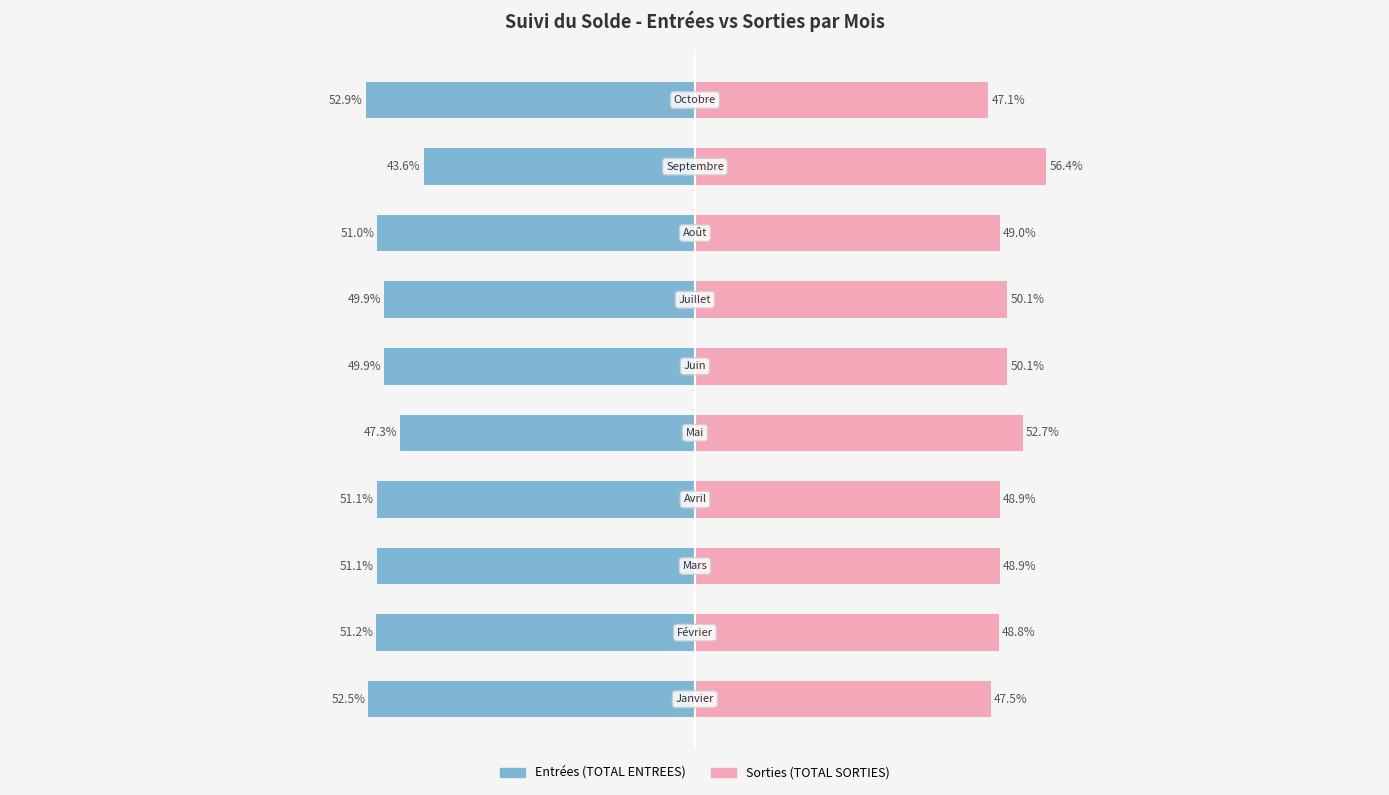

Reading left to right, what are all the values shown in this chart?

Entrées: -52.5	-51.2	-51.1	-51.1	-47.3	-49.9	-49.9	-51.0	-43.6	-52.9
Sorties: 47.5	48.8	48.9	48.9	52.7	50.1	50.1	49.0	56.4	47.1